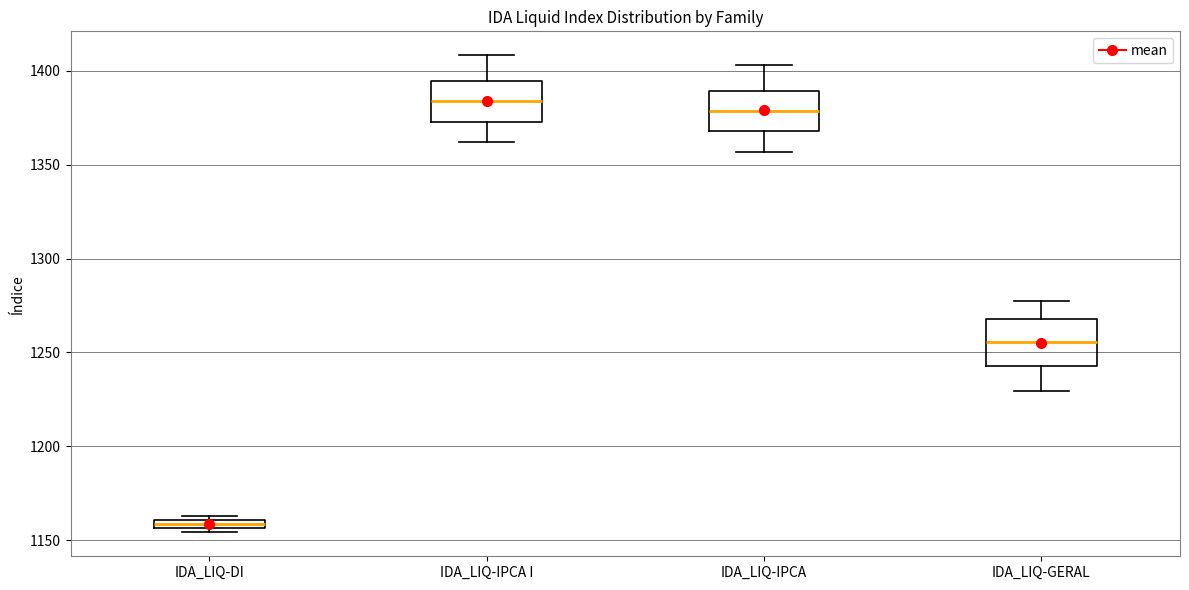

Where does the upper whisker of the box for IDA_LIQ-IPCA end on the y-axis? The values are not printed on the chart, so give them approximately, as read against the axis.

1405